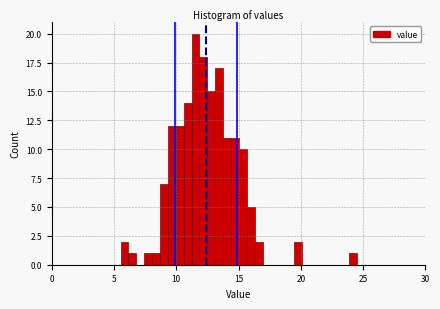

Read against the x-axis, roughly where is the centre of the tallest bar?

11.5